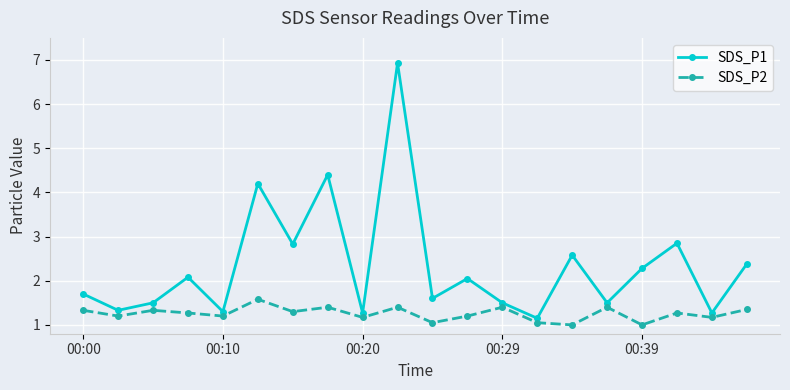

True or false: SDS_P1 and SDS_P2 intersect in this chart.

False